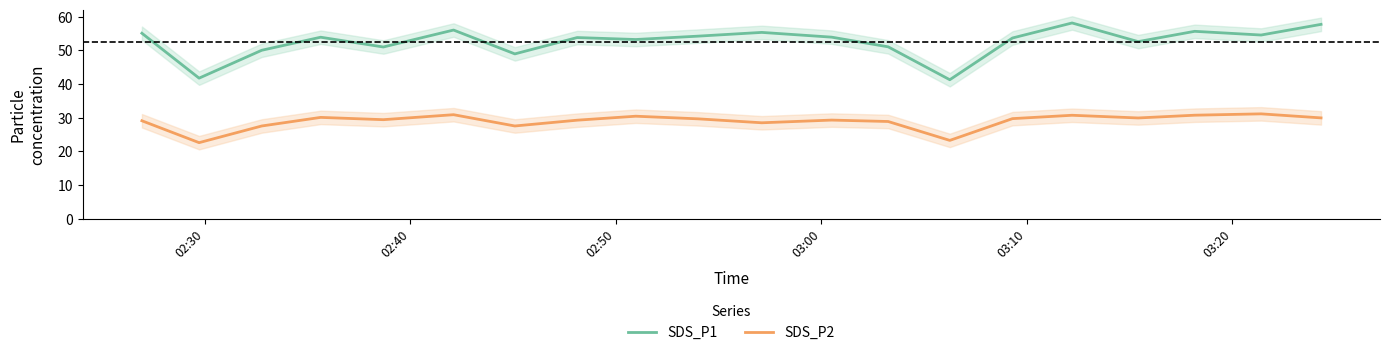

What is the maximum value for SDS_P1?

58.1